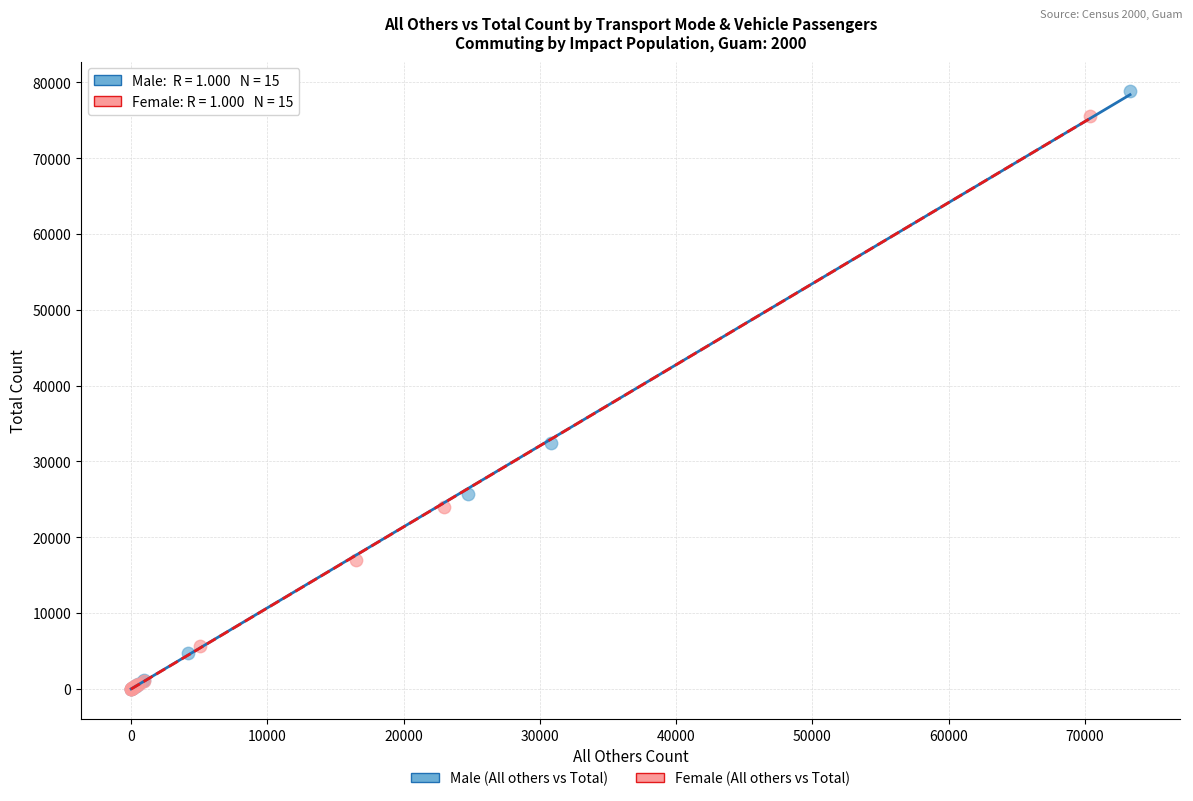

Which series has the widest spread of Y values?

Male (All others vs Total)